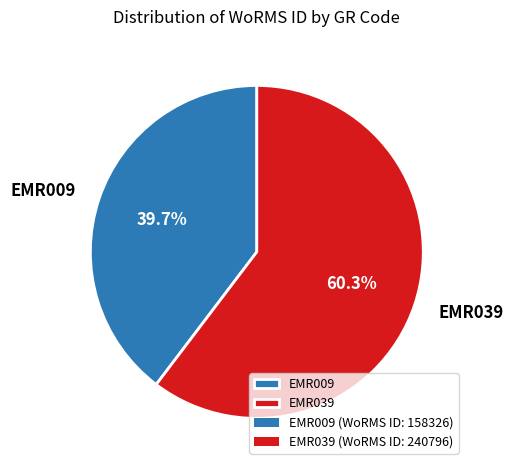

To the nearest percent, what portion does EMR009 represent?

40%